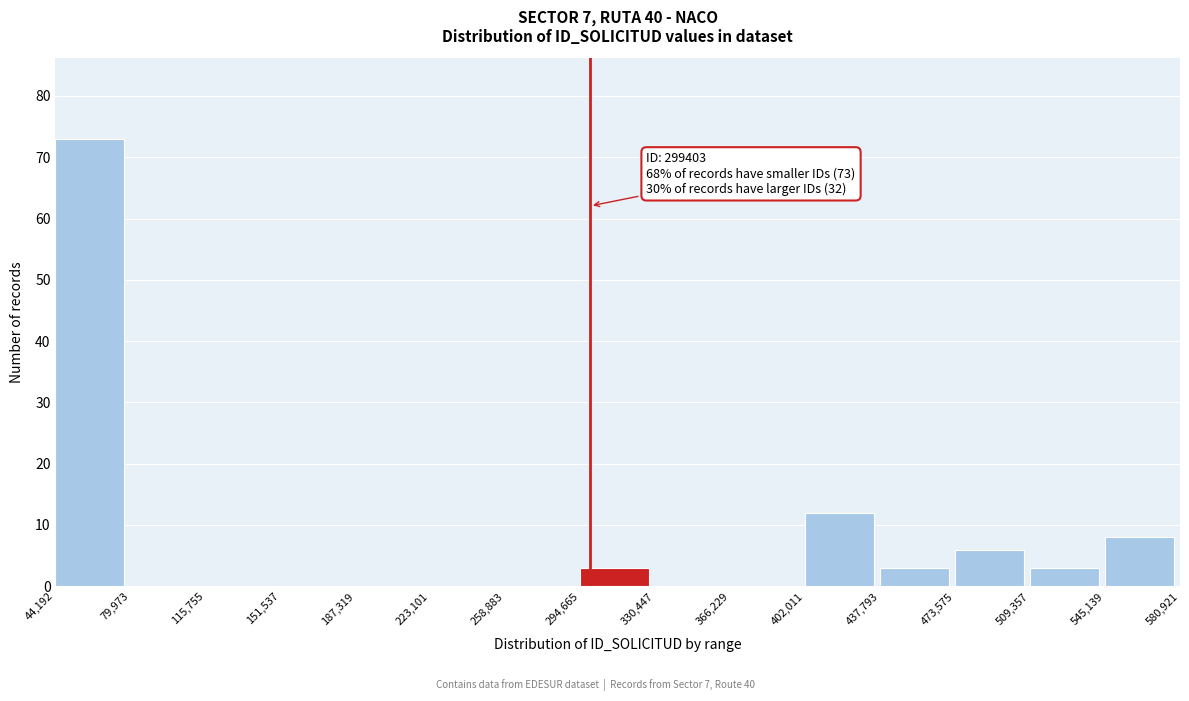

Over which range of the x-axis is the bar tallest?

44,192 to 79,973